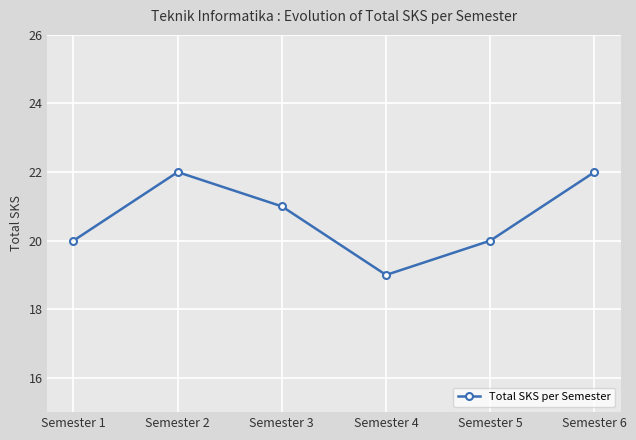

True or false: there are more than 2 points higher than both neighbors.

False